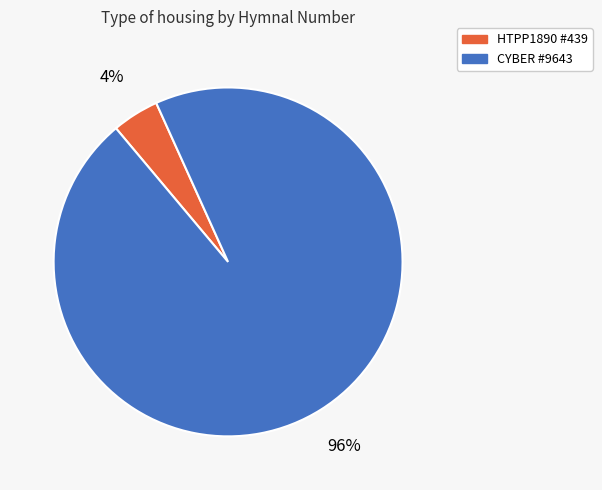

Which slice represents more than half of the pie?

CYBER #9643